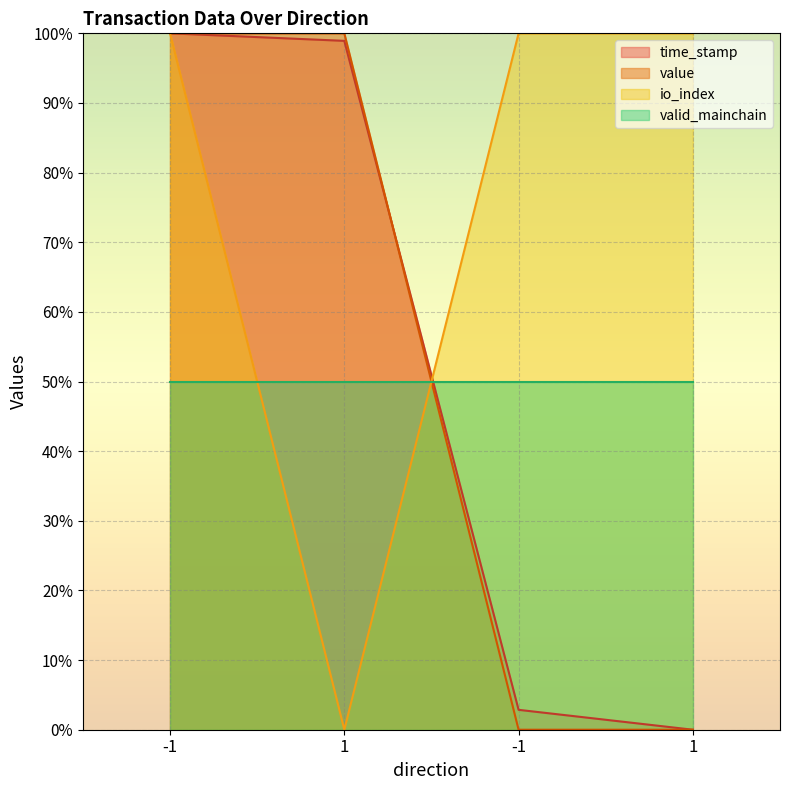

Which series has the largest total across all categories?

io_index